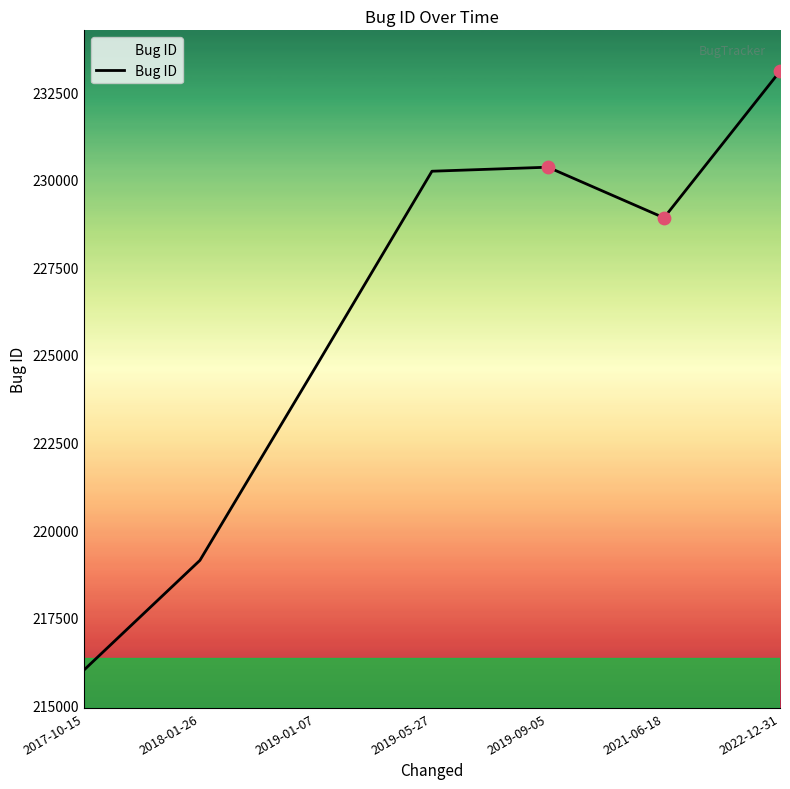

Between 2021-06-18 and 2017-10-15, which is larger?

2021-06-18